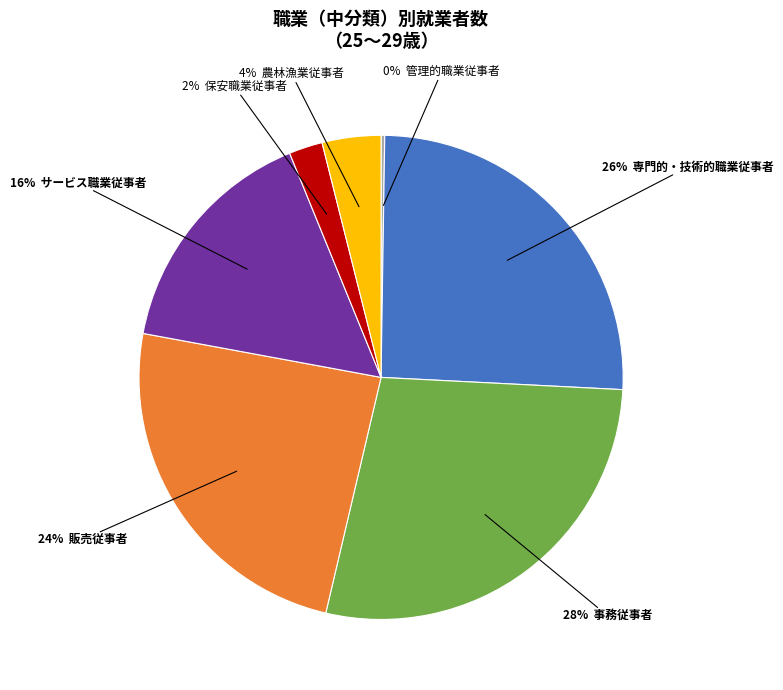

To the nearest percent, what is the difference between the largest and smallest slice percentages?

28%